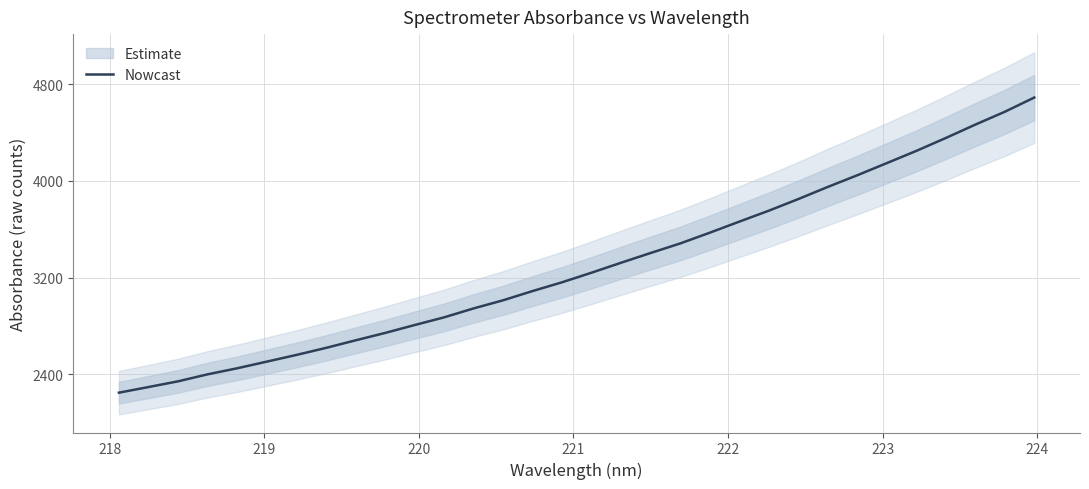

What is the lowest value of the Nowcast series?

2247.1